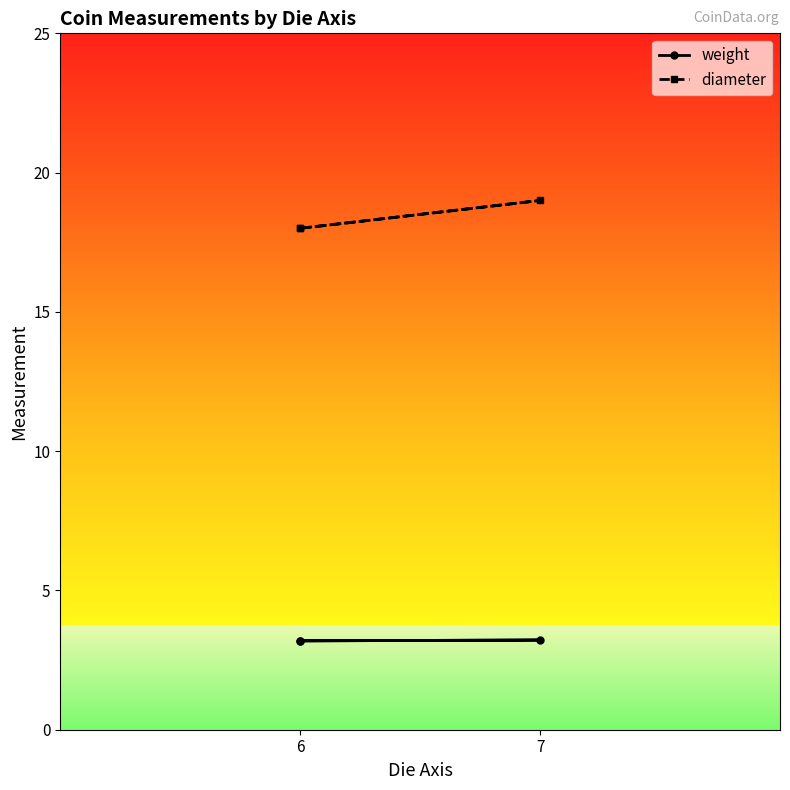

What is the minimum value for weight?

3.2